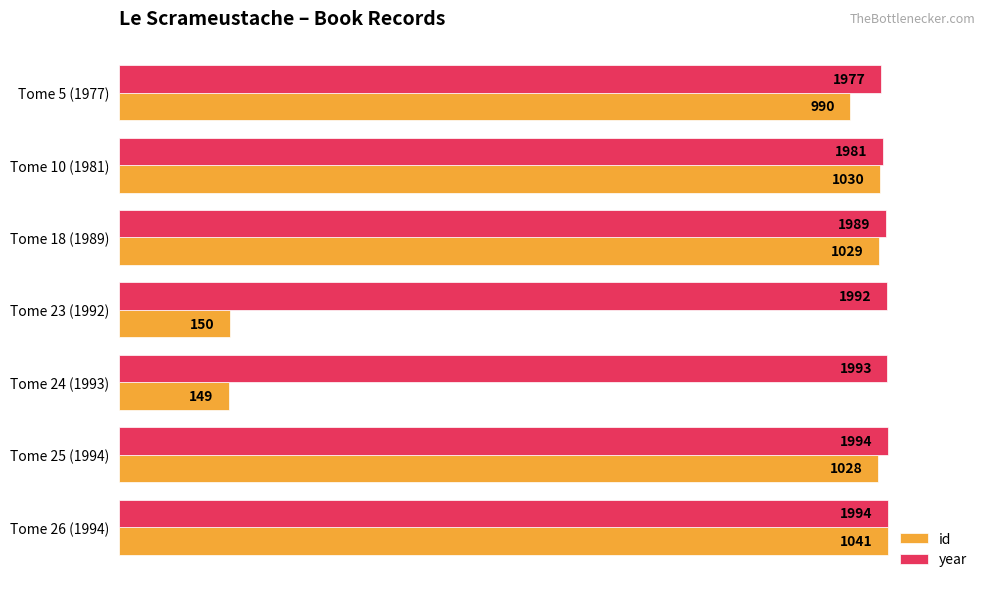

What are all the series names shown in the legend?

id, year